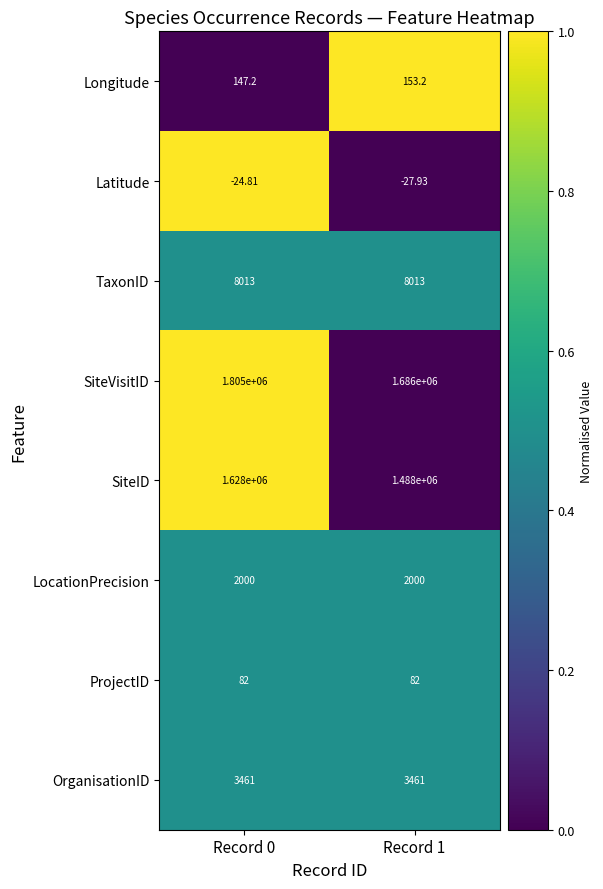

Which series has the largest total across all categories?

SiteVisitID